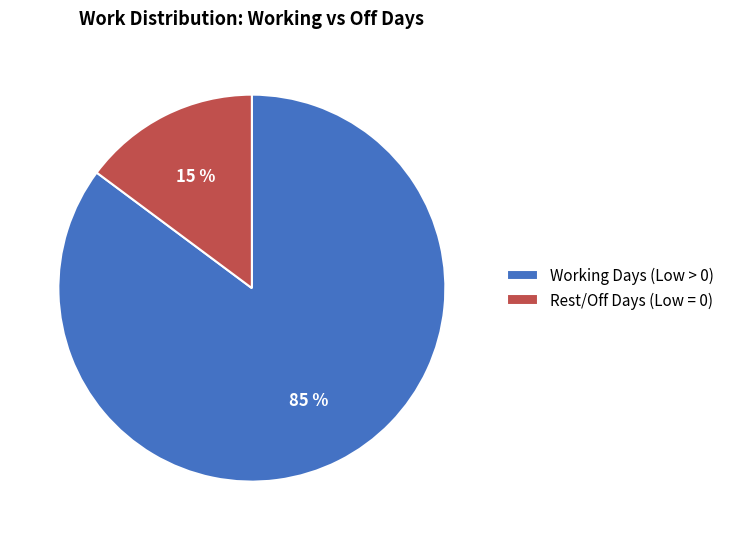

Between Working Days (Low > 0) and Rest/Off Days (Low = 0), which is larger?

Working Days (Low > 0)